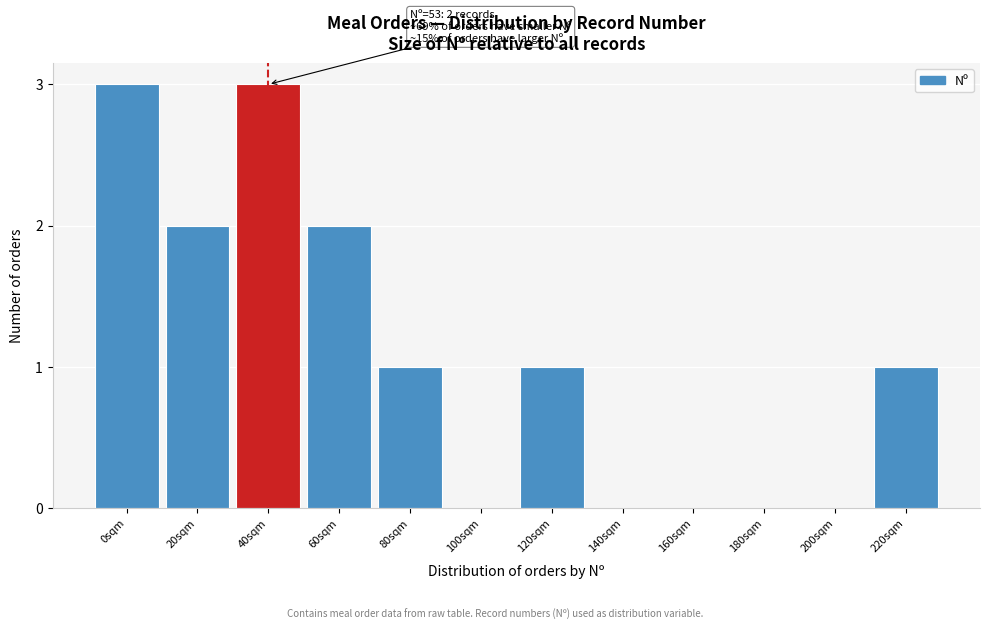

Reading right to left, extract all data points from this chart.

220sqm=1	200sqm=0	180sqm=0	160sqm=0	140sqm=0	120sqm=1	100sqm=0	80sqm=1	60sqm=2	40sqm=3	20sqm=2	0sqm=3